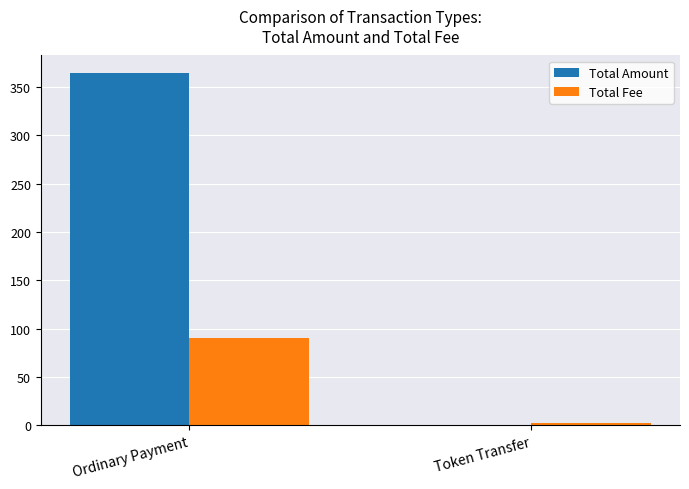

Reading left to right, what are all the values shown in this chart?

Total Amount: Ordinary Payment=364.4	Token Transfer=0.0
Total Fee: Ordinary Payment=90.0	Token Transfer=2.0